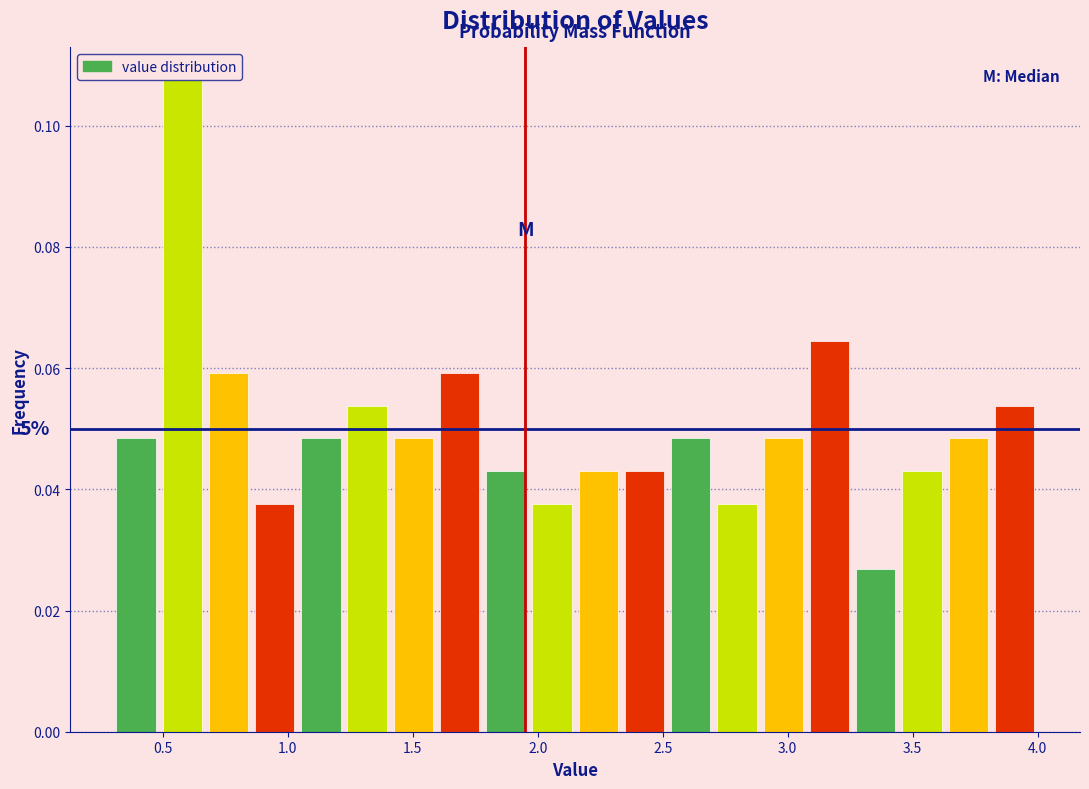

Read against the x-axis, roughly where is the centre of the tallest bar?

0.60